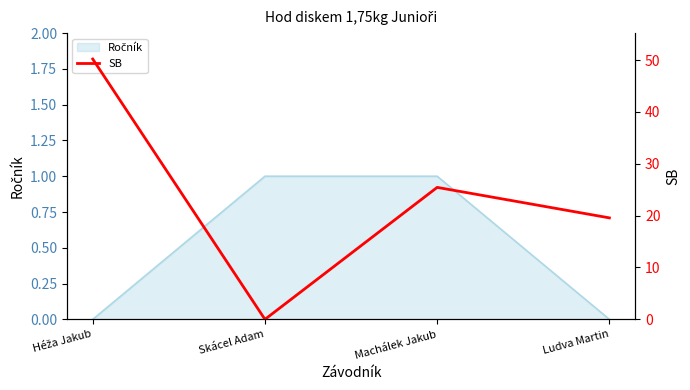

Reading left to right, transcribe all the data shown in this chart.

Héža Jakub=50.2	Skácel Adam=0.0	Machálek Jakub=25.4	Ludva Martin=19.6